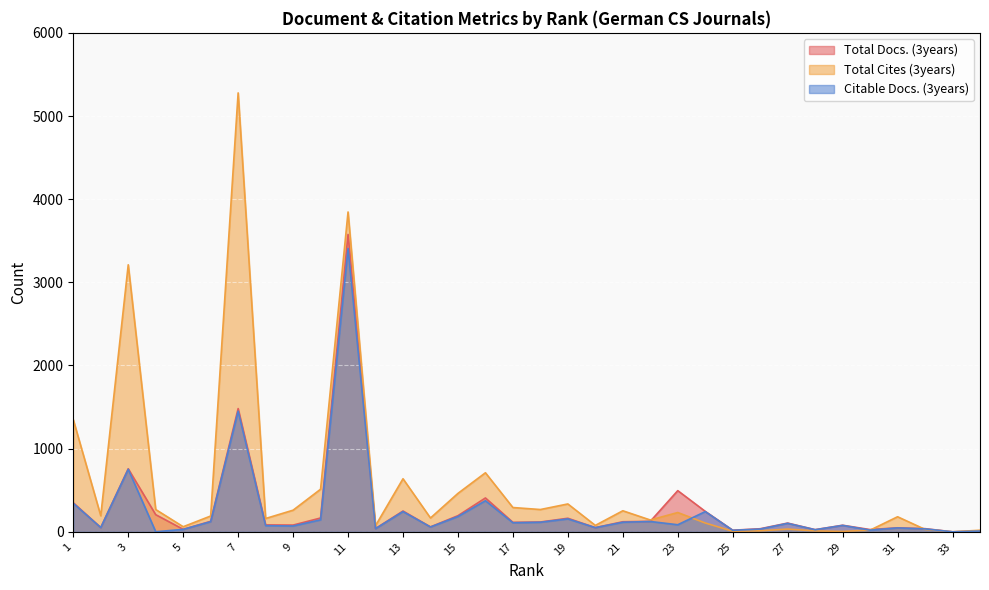

Between 8 and 31, which is larger?

8